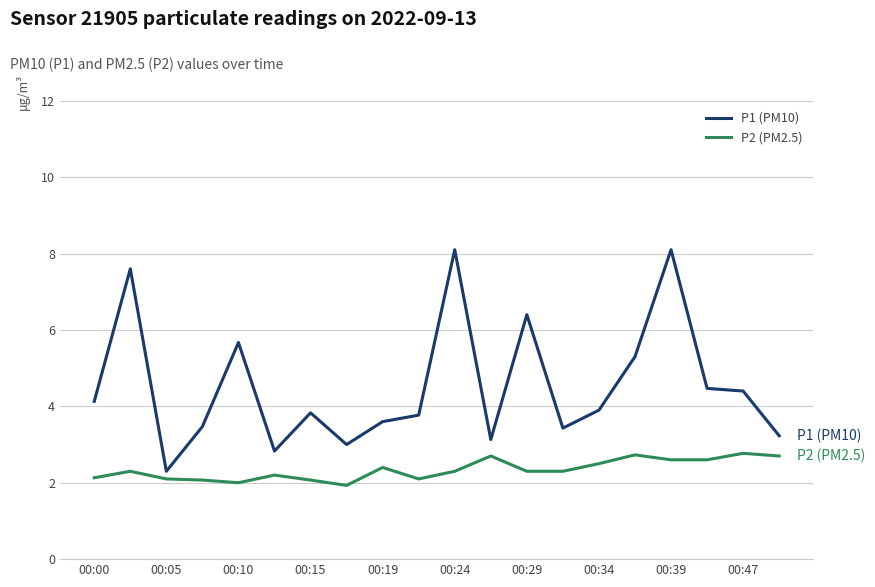

What is the sum of all P2 (PM2.5) values?

46.8